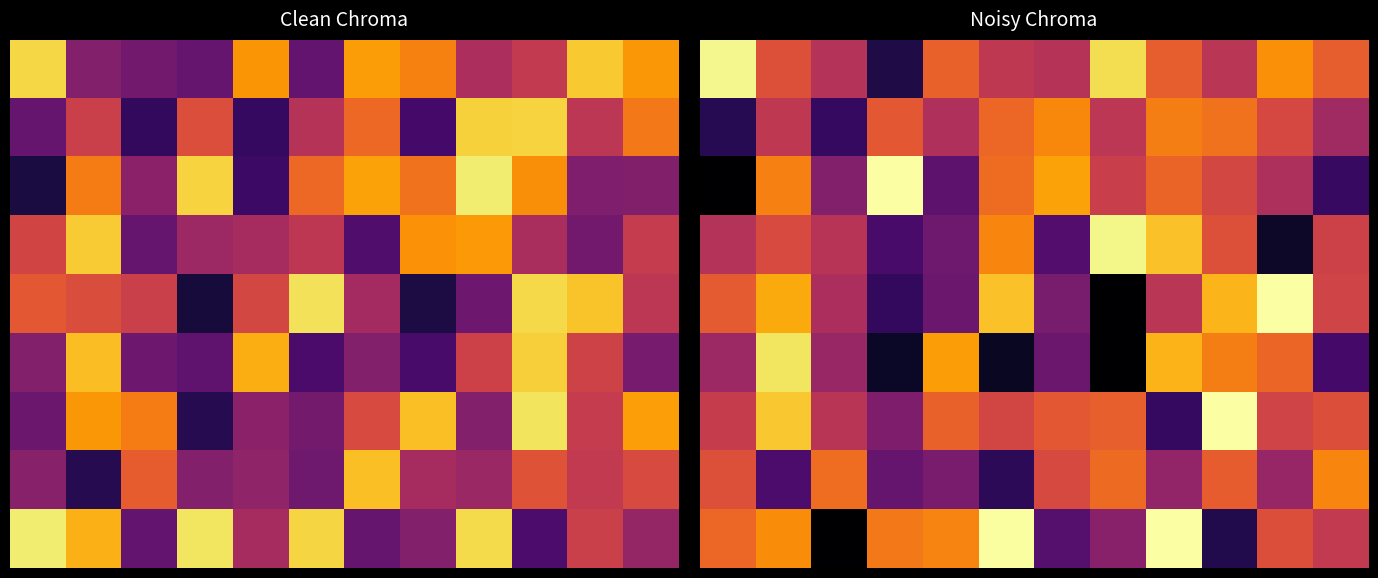

Count the number of data series in this chart.

9